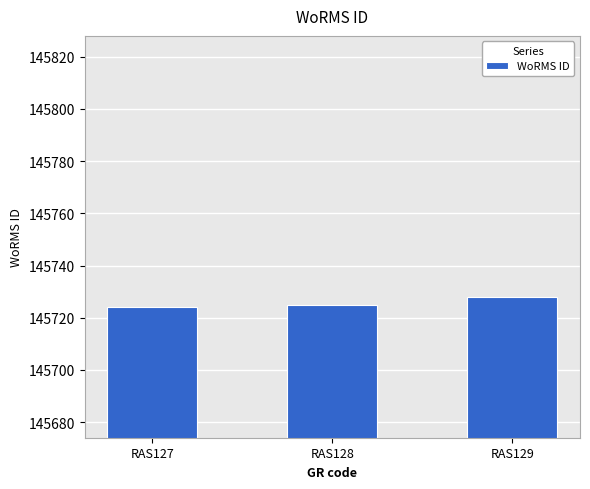

True or false: the data shows 204255 at RAS128.

False